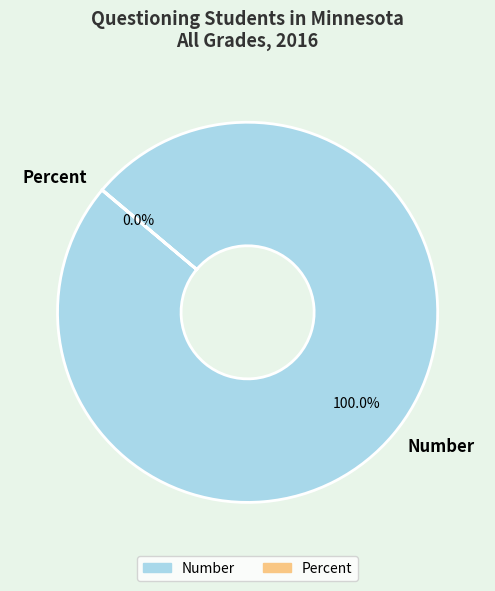

Is there a majority slice in this chart?

Yes